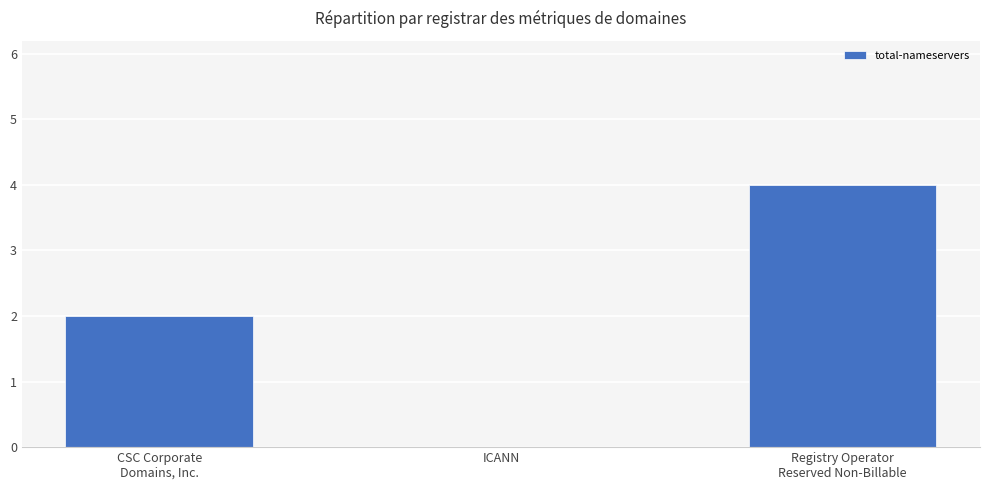

What is the sum of all values?

6